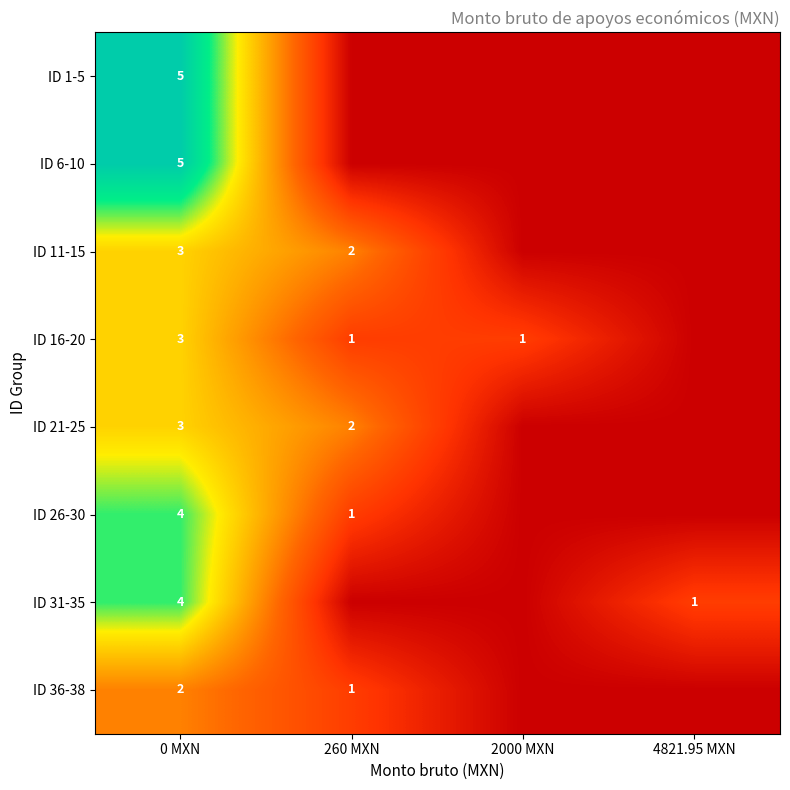

What is the total value across all series at 0 MXN?

29